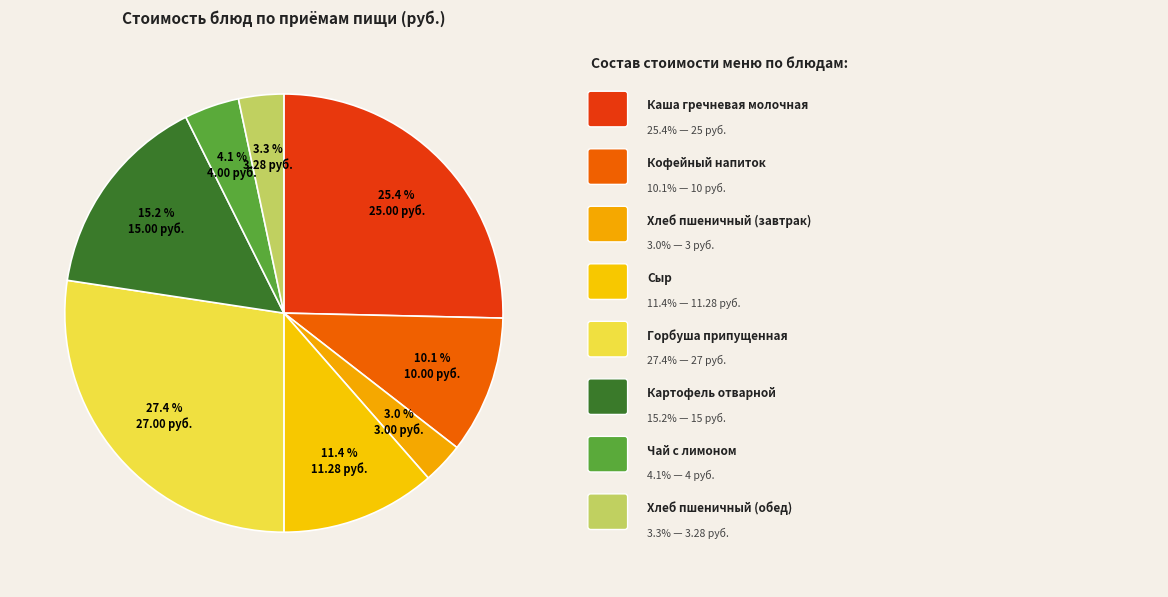

Is there a majority slice in this chart?

No